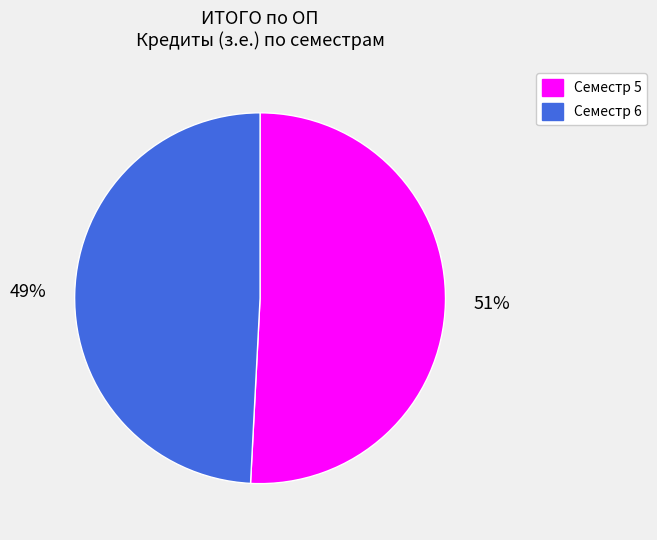

Which slice is the smallest?

Семестр 6